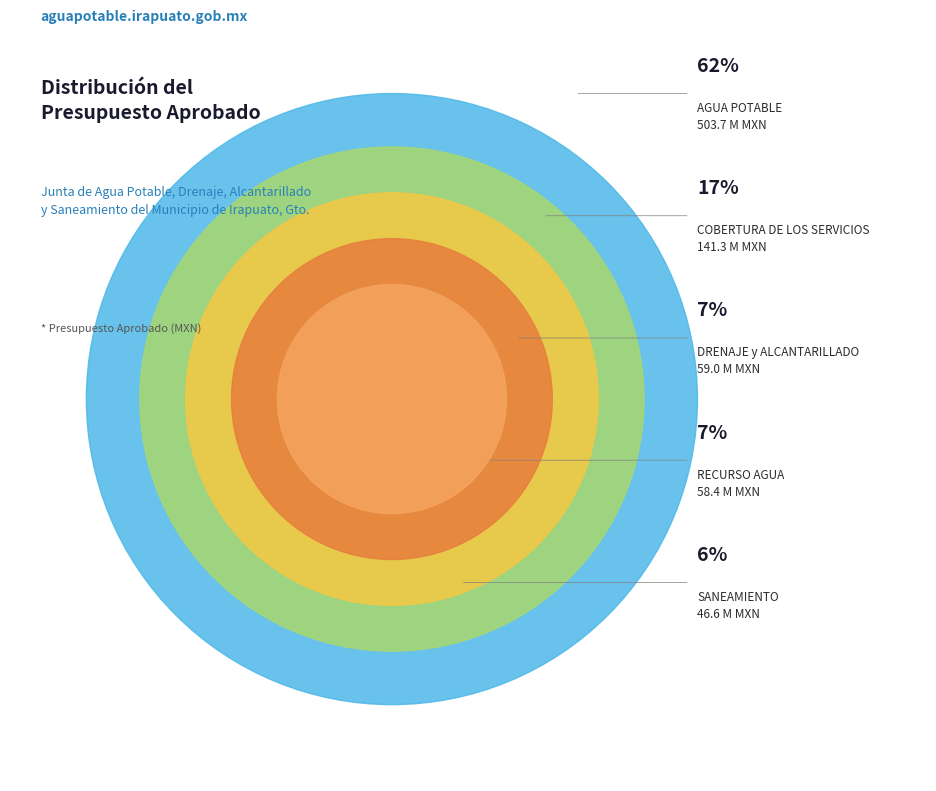

Is it true that SANEAMIENTO is 6% of the pie?

True